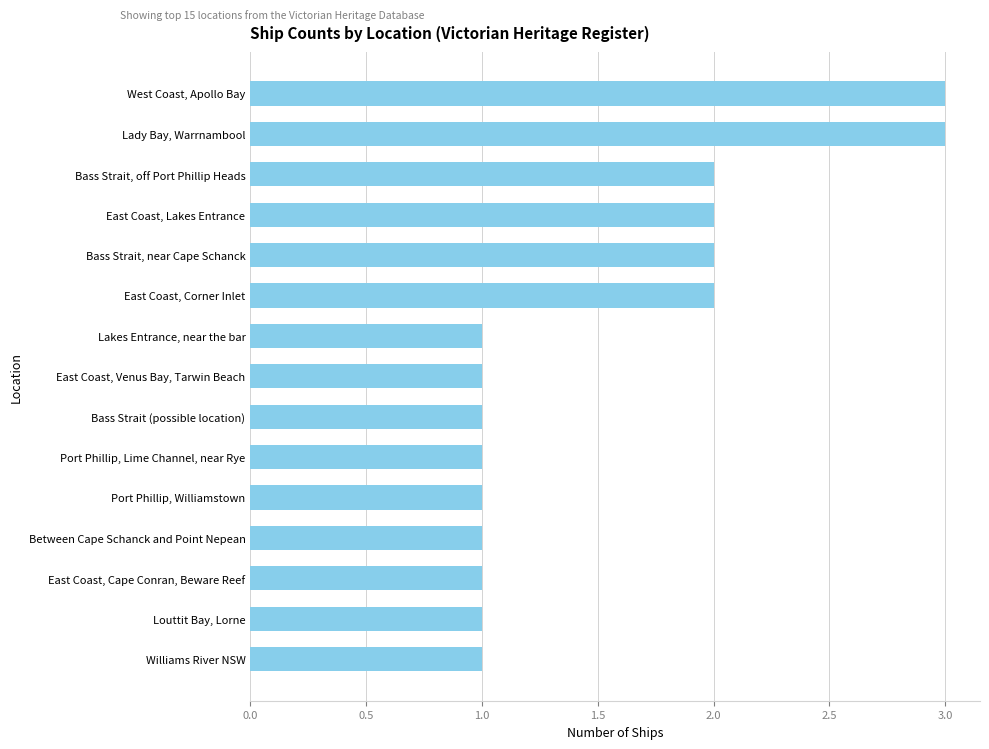

What is the label of the 7th bar from the bottom?

Bass Strait (possible location)